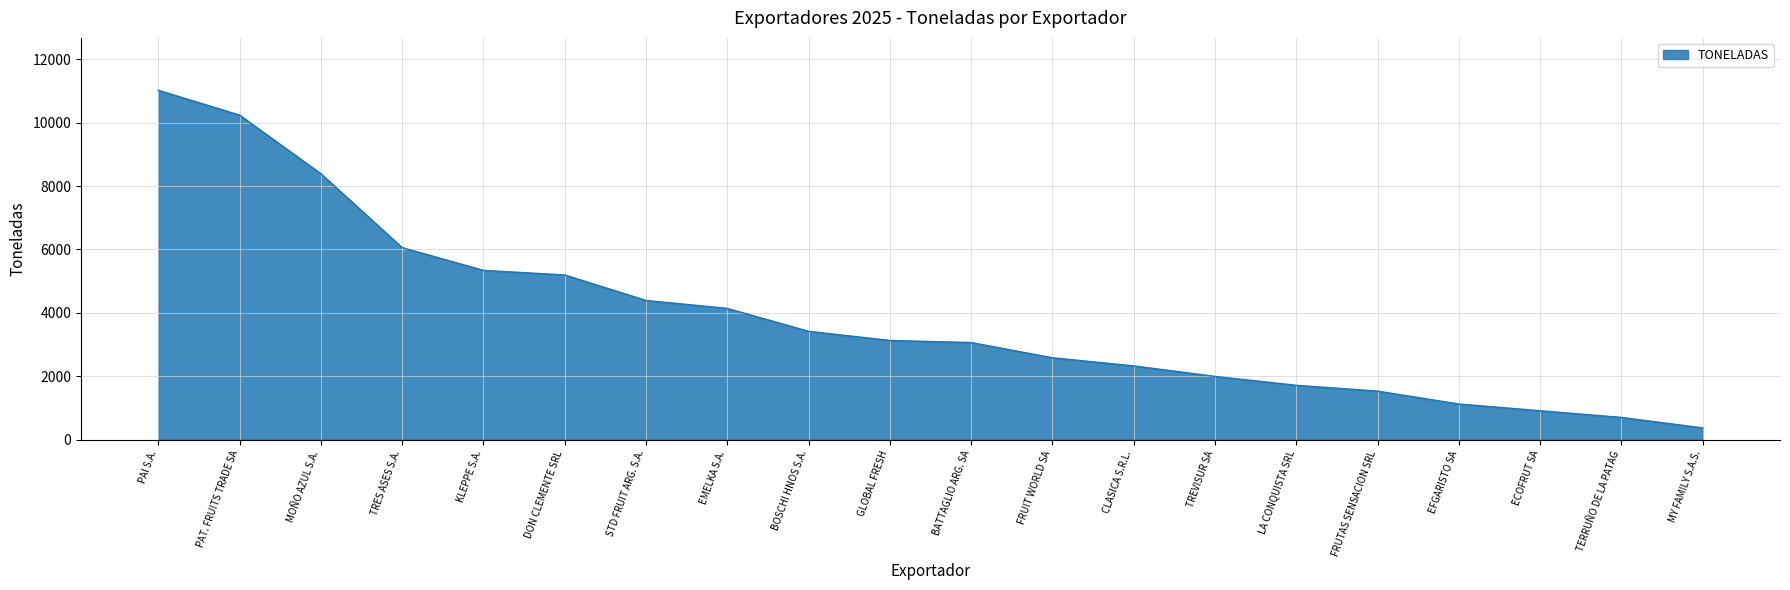

Reading right to left, what are all the values shown in this chart?

367	698	909	1121	1529	1712	1993	2325	2581	3062	3128	3417	4140	4391	5196	5341	6060	8394	10243	11026